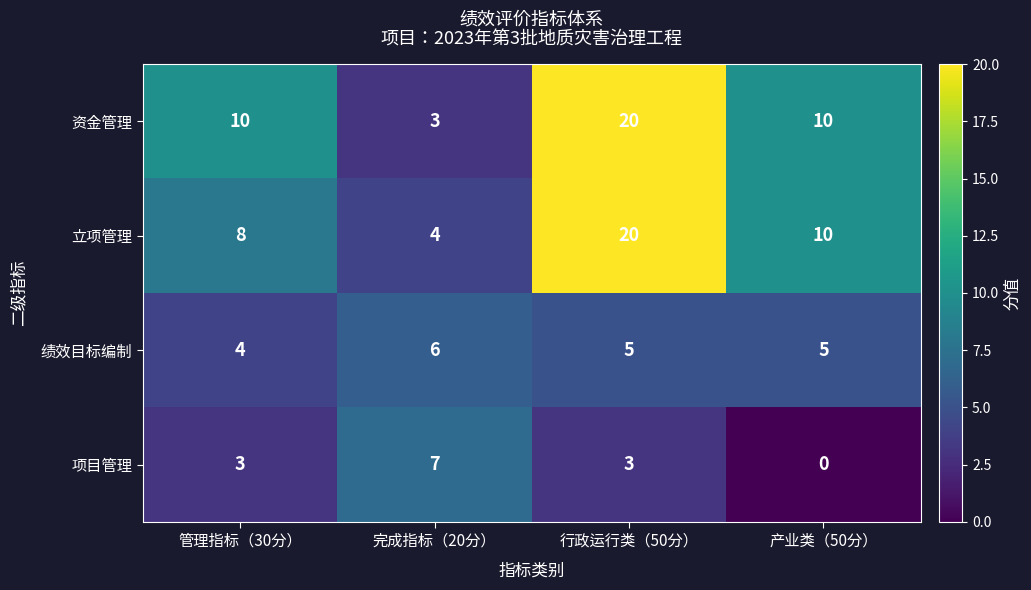

The 立项管理 series shows 11 at 管理指标（30分）. True or false?

False